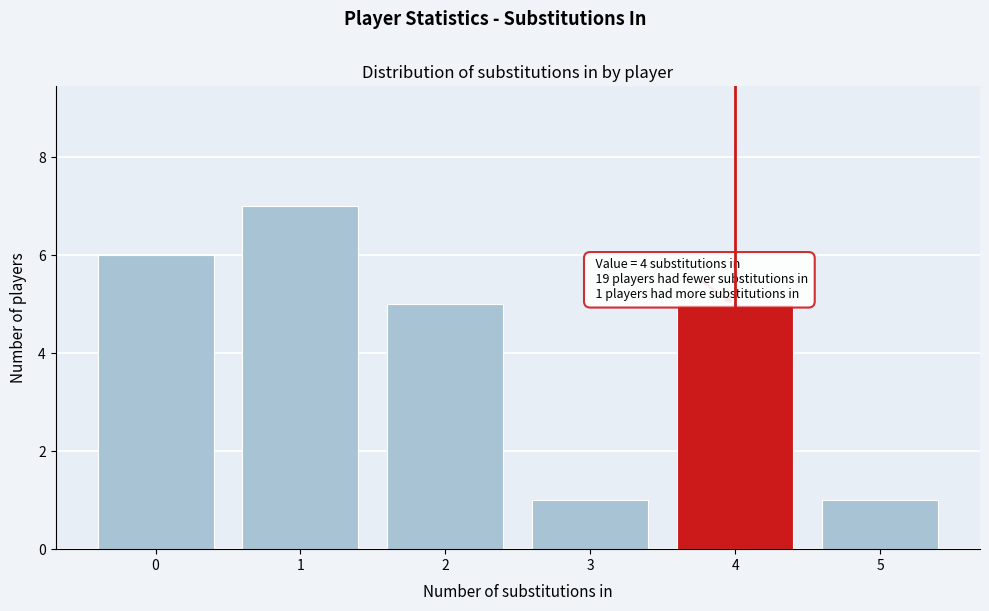

Reading right to left, what are all the values shown in this chart?

1	5	1	5	7	6